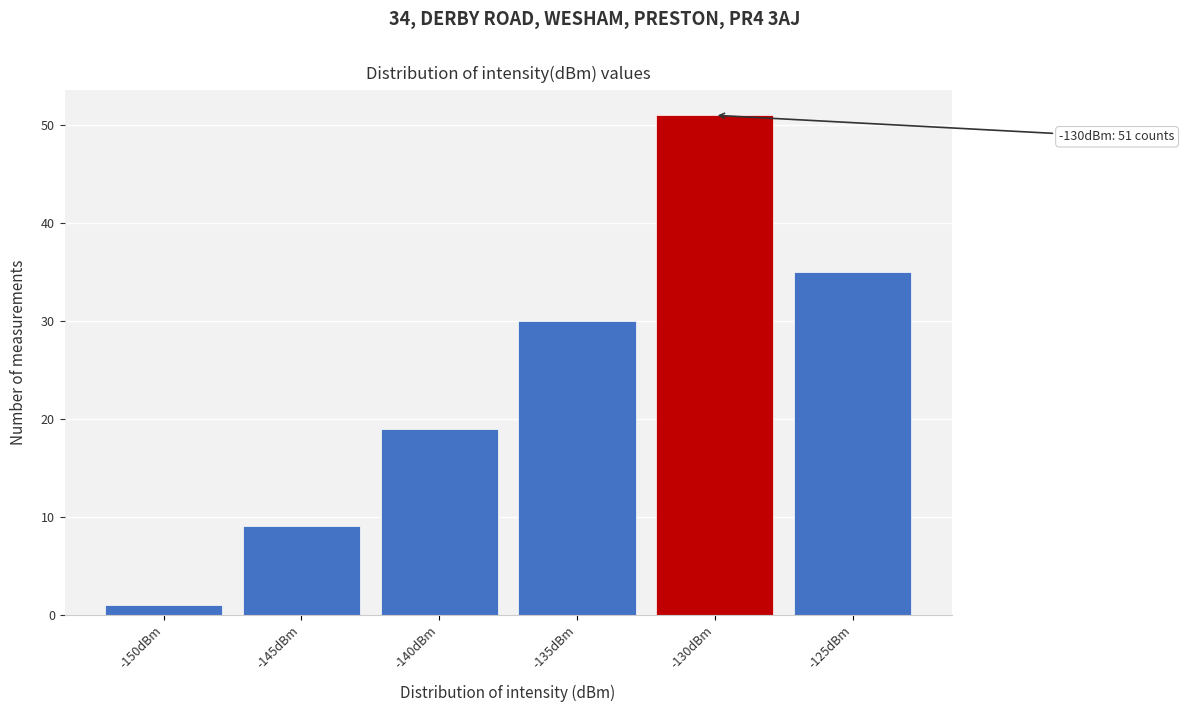

Reading right to left, what are all the values shown in this chart?

35	51	30	19	9	1